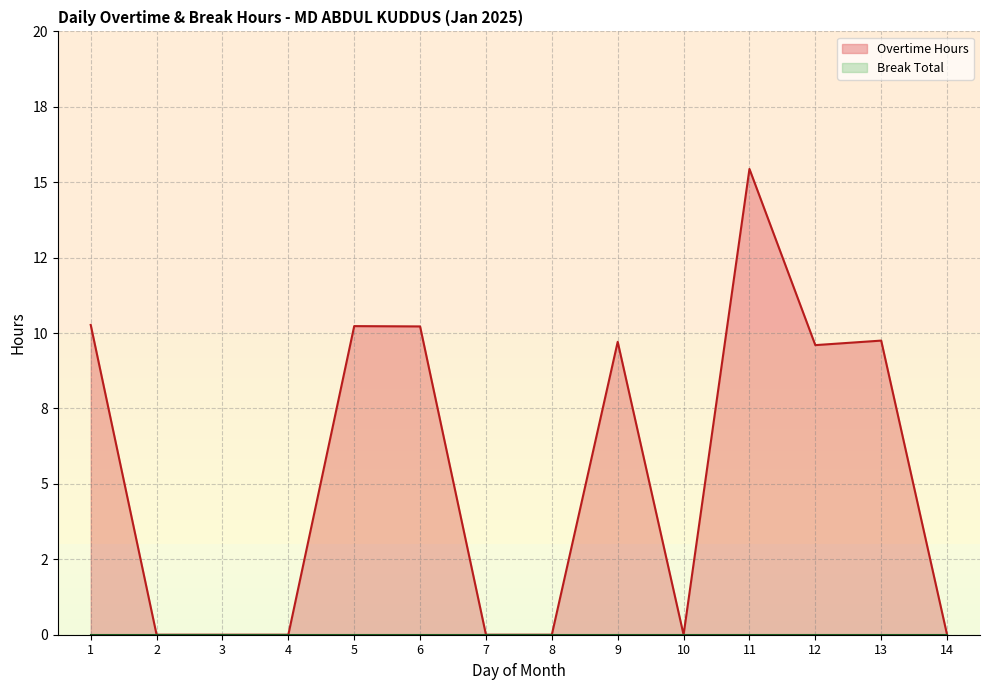

True or false: the data shows 9.6 at 12.

True